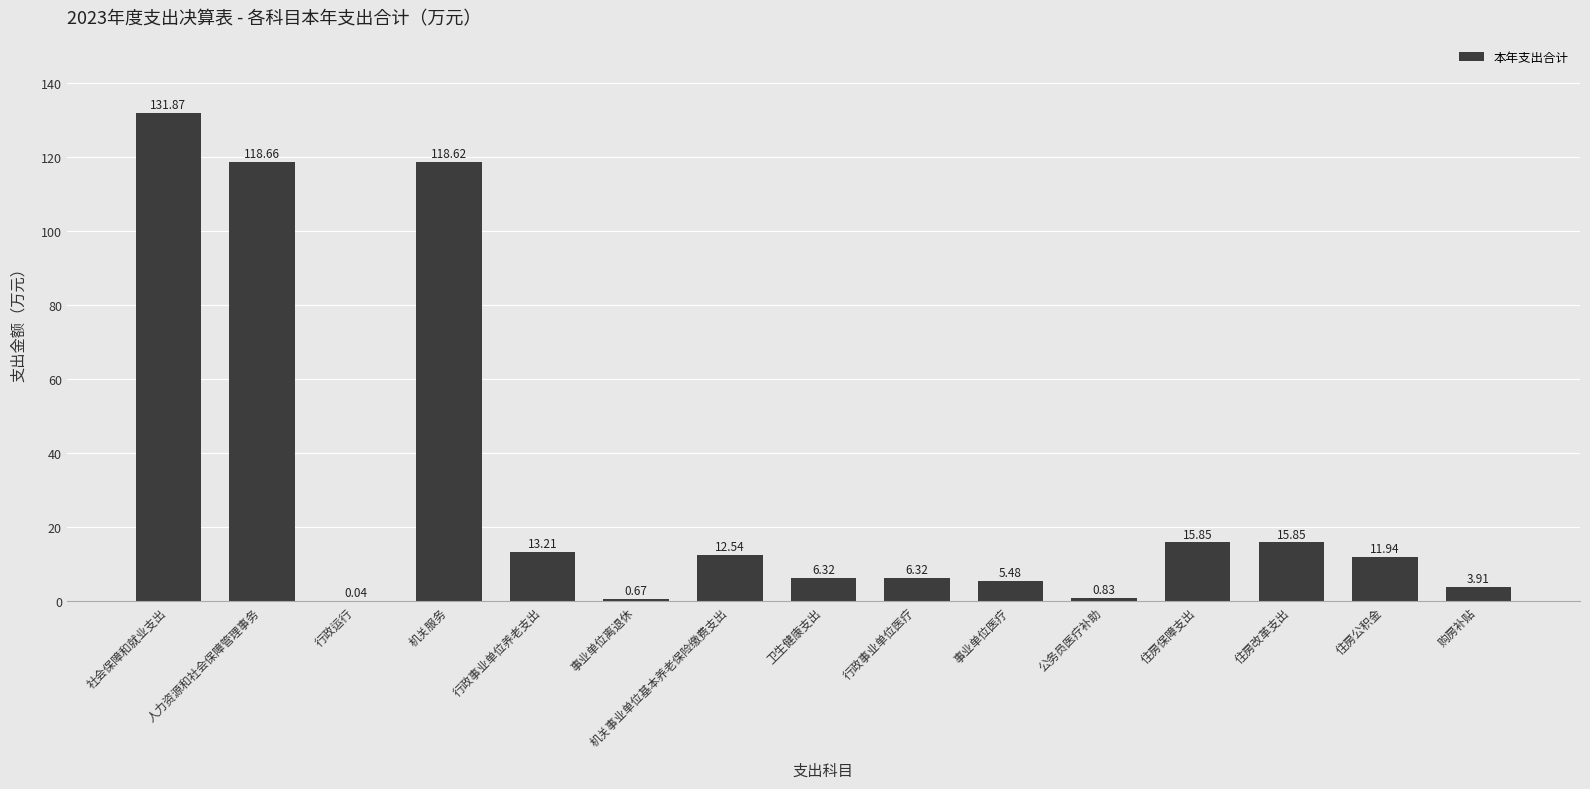

Where does the data first go above 11?

社会保障和就业支出